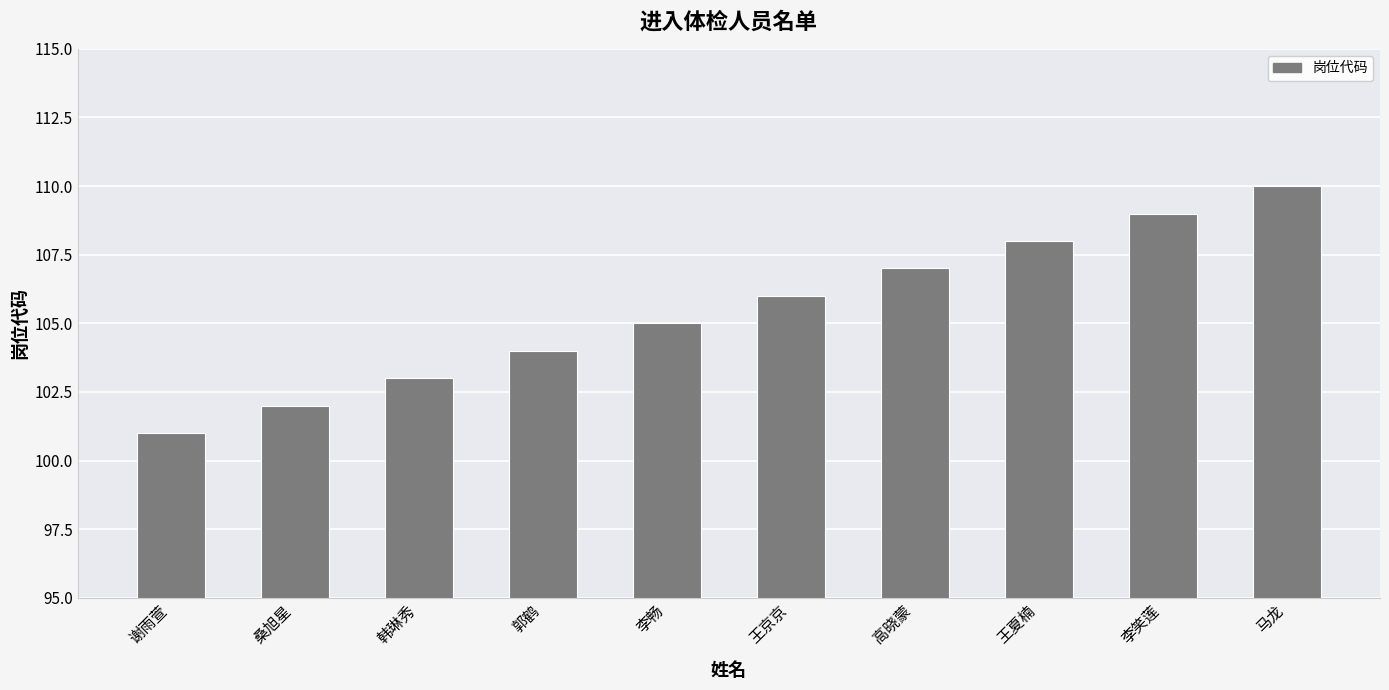

Reading left to right, transcribe all the data shown in this chart.

101	102	103	104	105	106	107	108	109	110